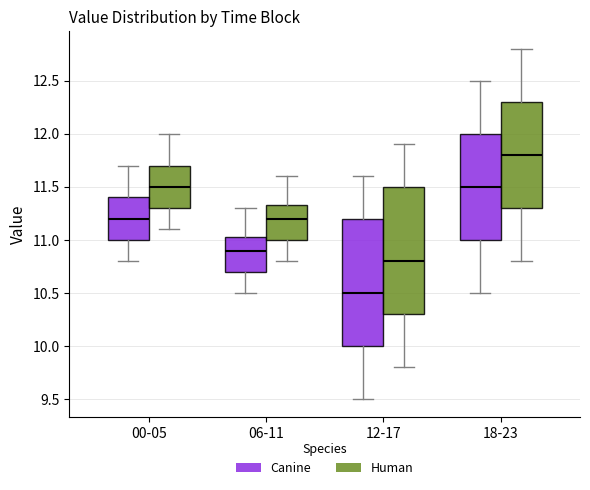

Which box has the highest median line?

18-23 (Human)